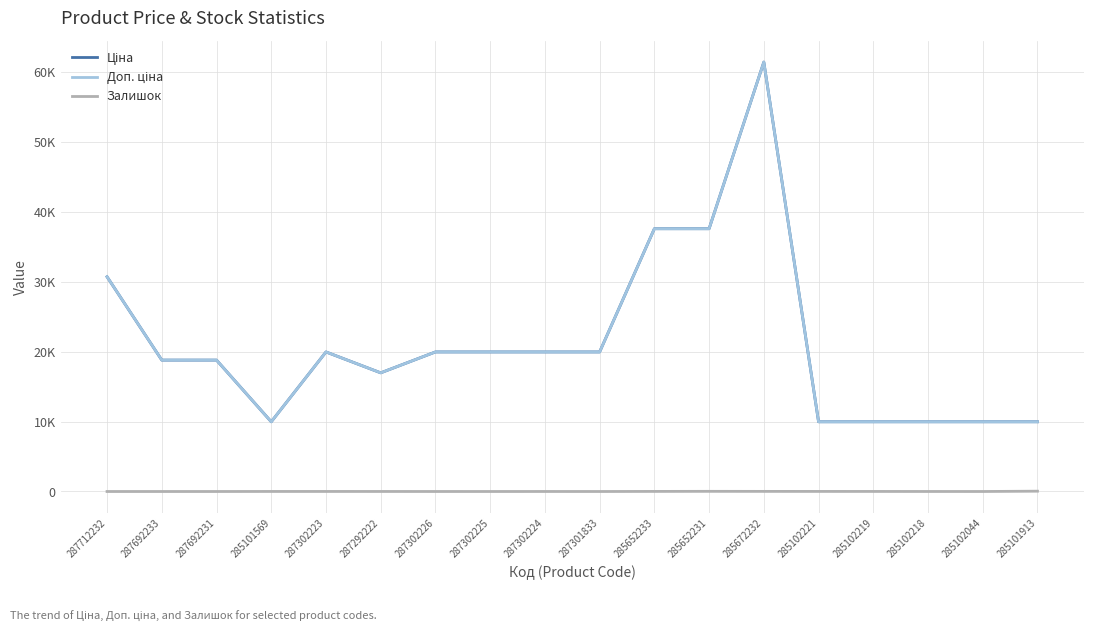

Which category has the highest value across all series?

285672232